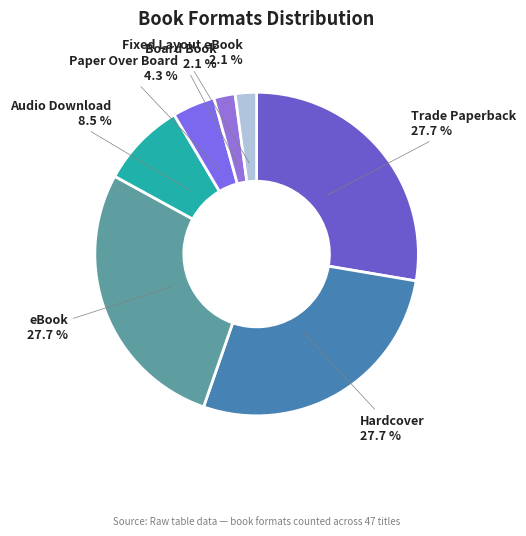

Is the sum of Paper Over Board and Fixed Layout eBook greater than half?

No